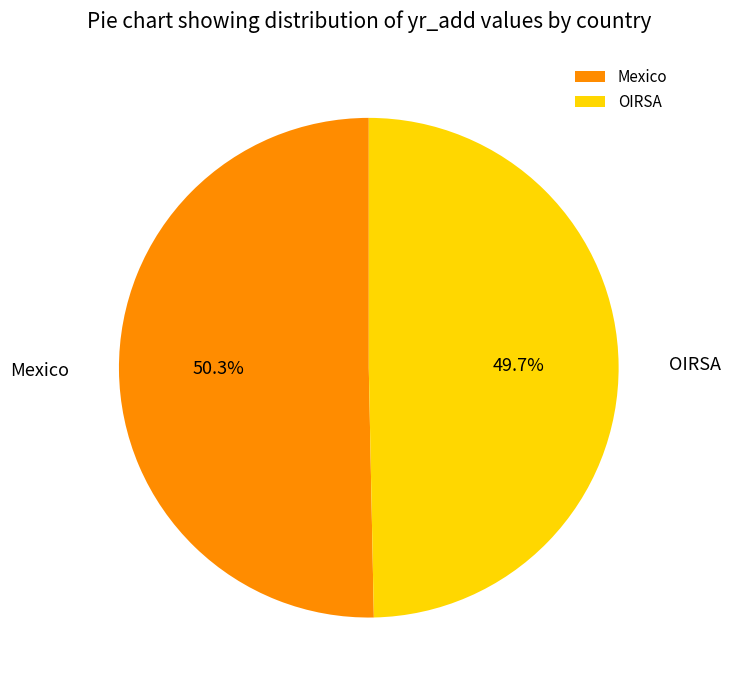

To the nearest percent, what is the average slice percentage?

50%